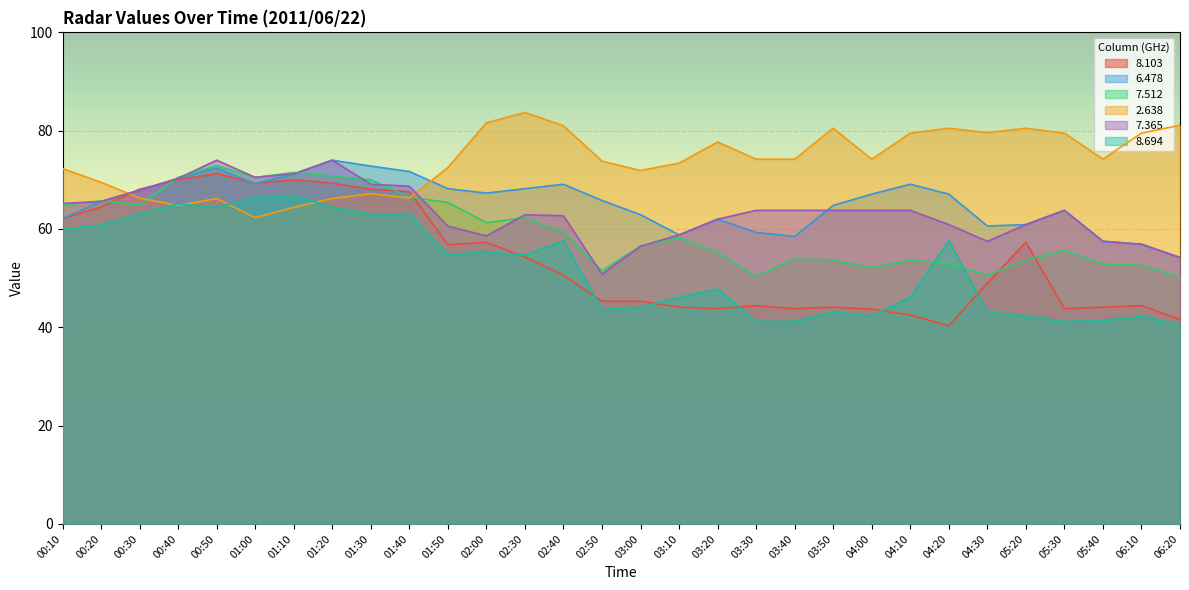

What is the maximum value for   8.694?

66.8